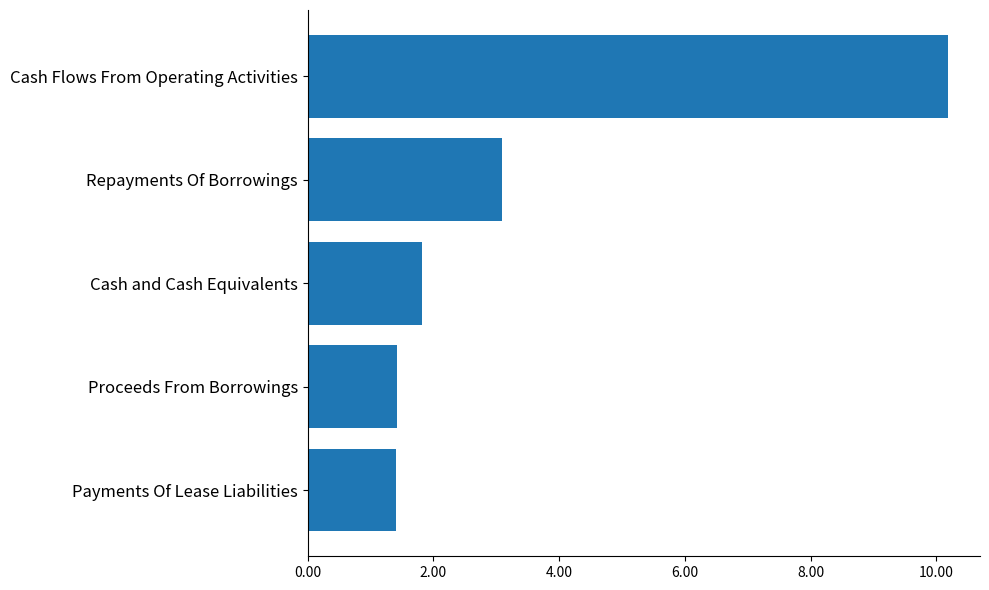

Are the bars horizontal?

Yes